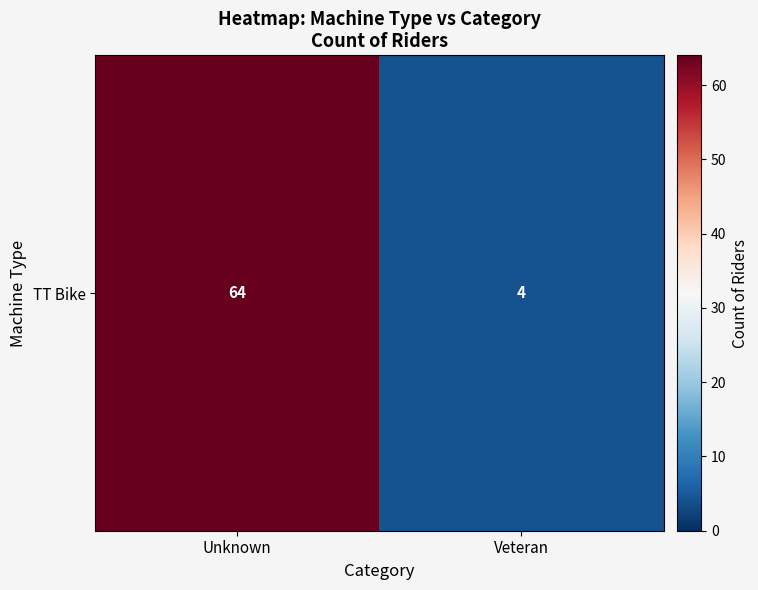

Rank the categories by value from lowest to highest.

Veteran, Unknown